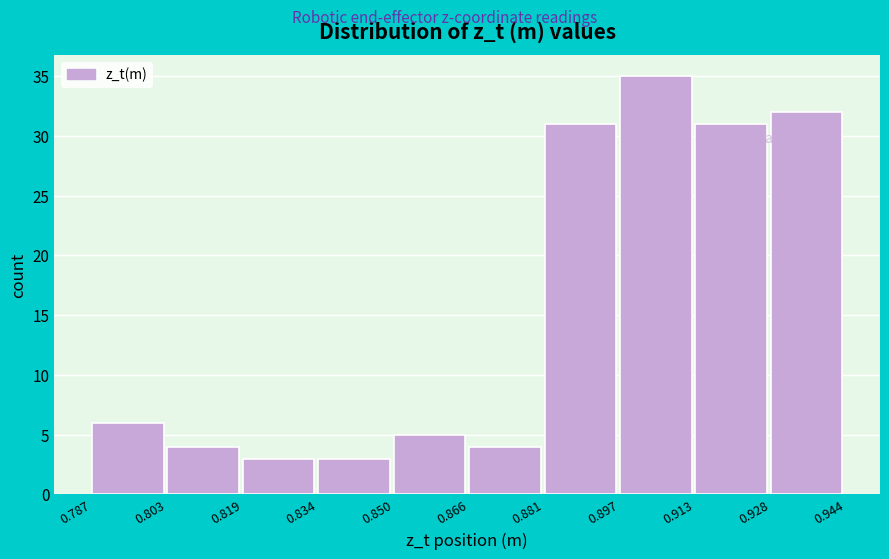

Reading left to right, list every bar in this chart as the range it spans on the x-axis followed by its height. The values are not printed on the chart, so give them approximately, as read against the axis.

0.787 to 0.803: 6
0.803 to 0.819: 4
0.819 to 0.834: 3
0.834 to 0.850: 3
0.850 to 0.866: 5
0.866 to 0.881: 4
0.881 to 0.897: 31
0.897 to 0.913: 35
0.913 to 0.928: 31
0.928 to 0.944: 32